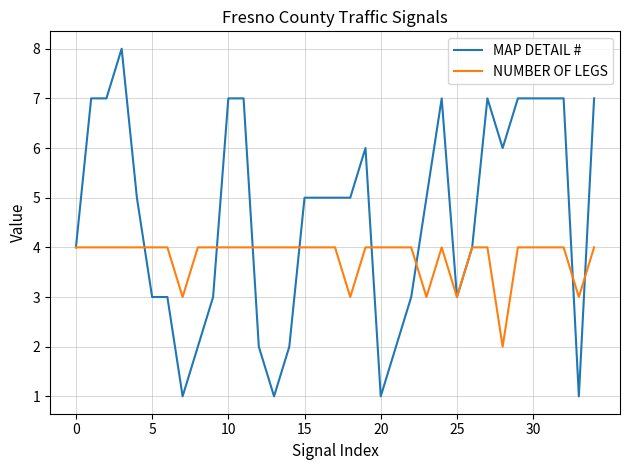

Which series has the largest total across all categories?

MAP DETAIL #